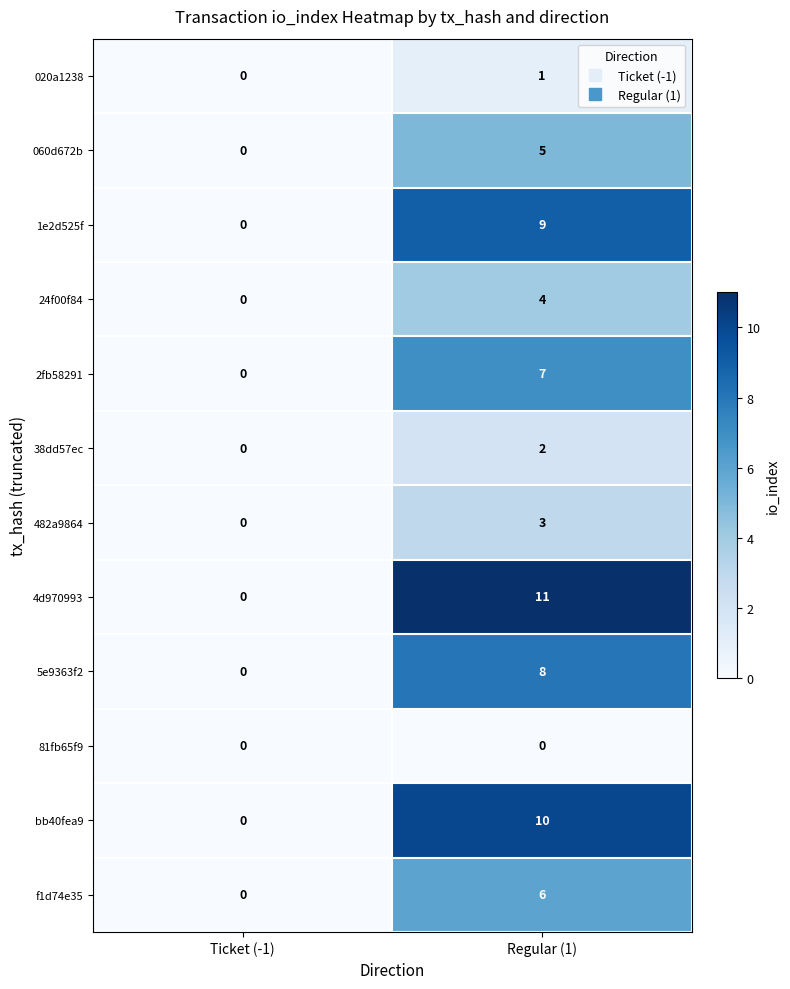

The 020a1238 series shows 0 at Regular (1). True or false?

False